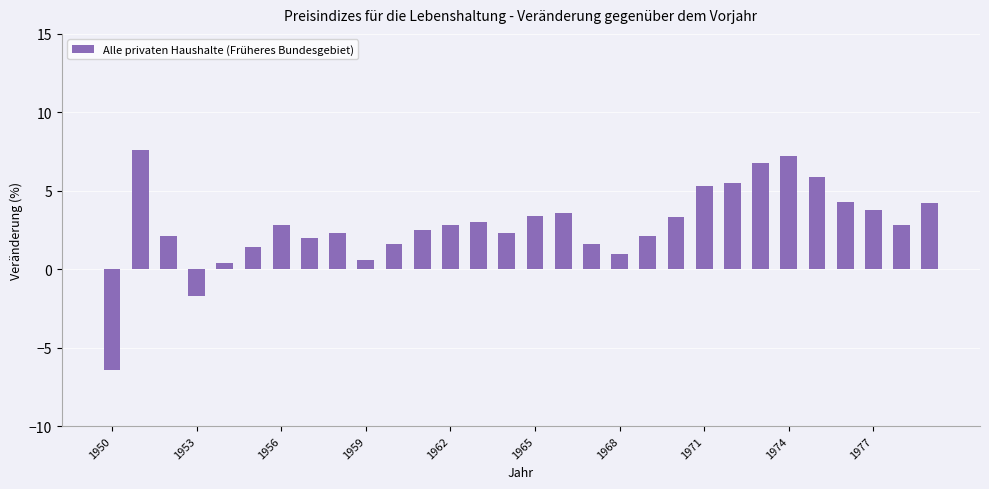

What is the minimum value shown in the chart?

-6.4